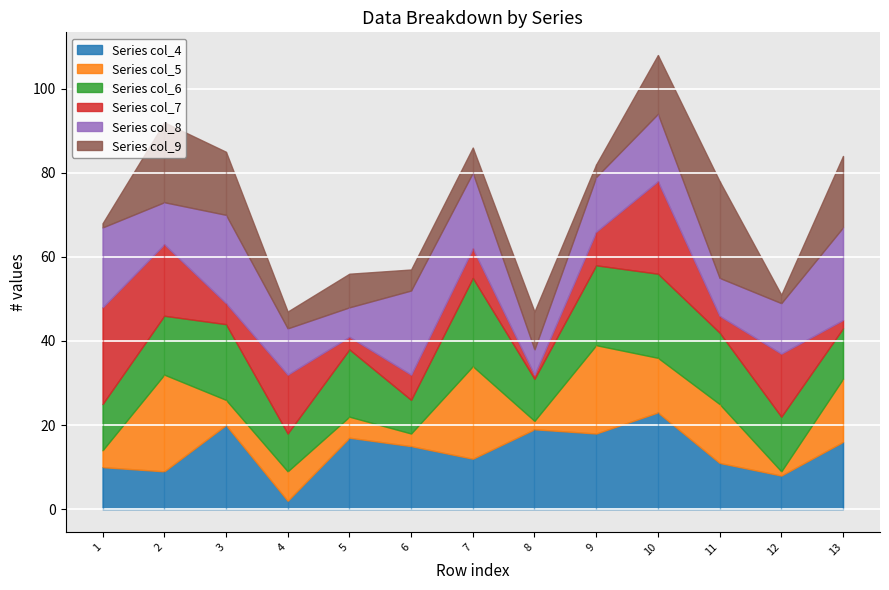

What are all the series names shown in the legend?

col_4, col_5, col_6, col_7, col_8, col_9